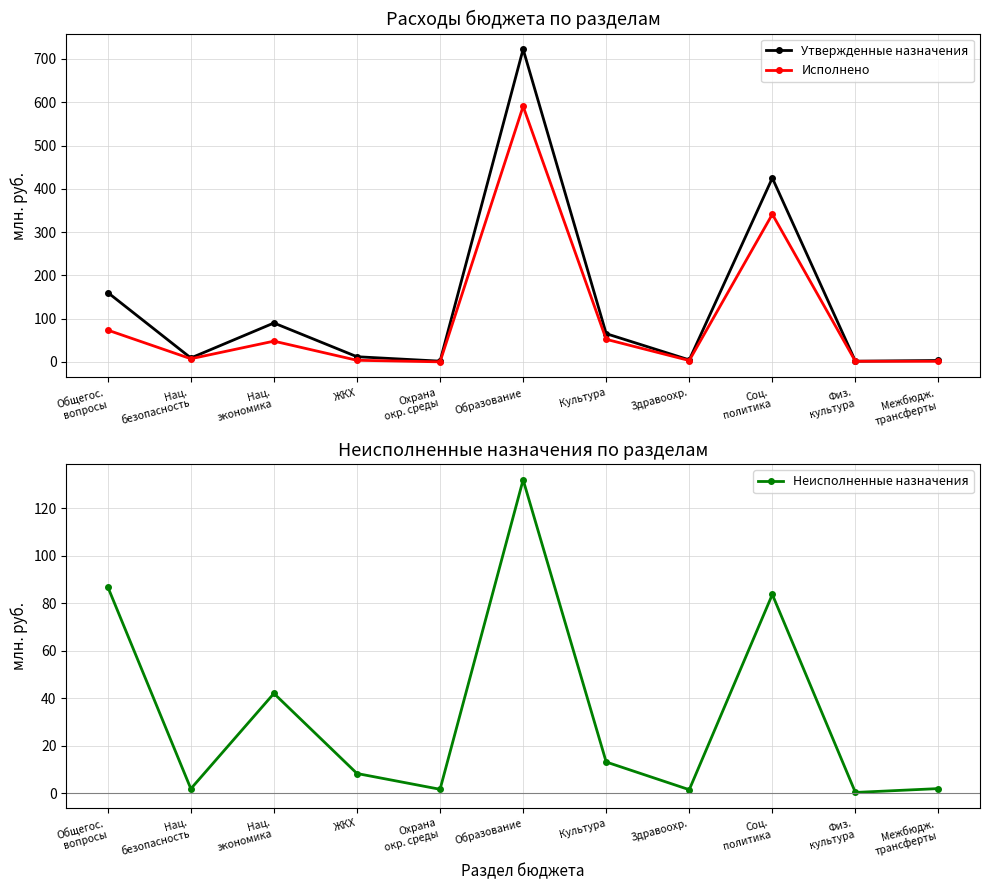

What is the highest value of the Утвержденные назначения series?

722.5